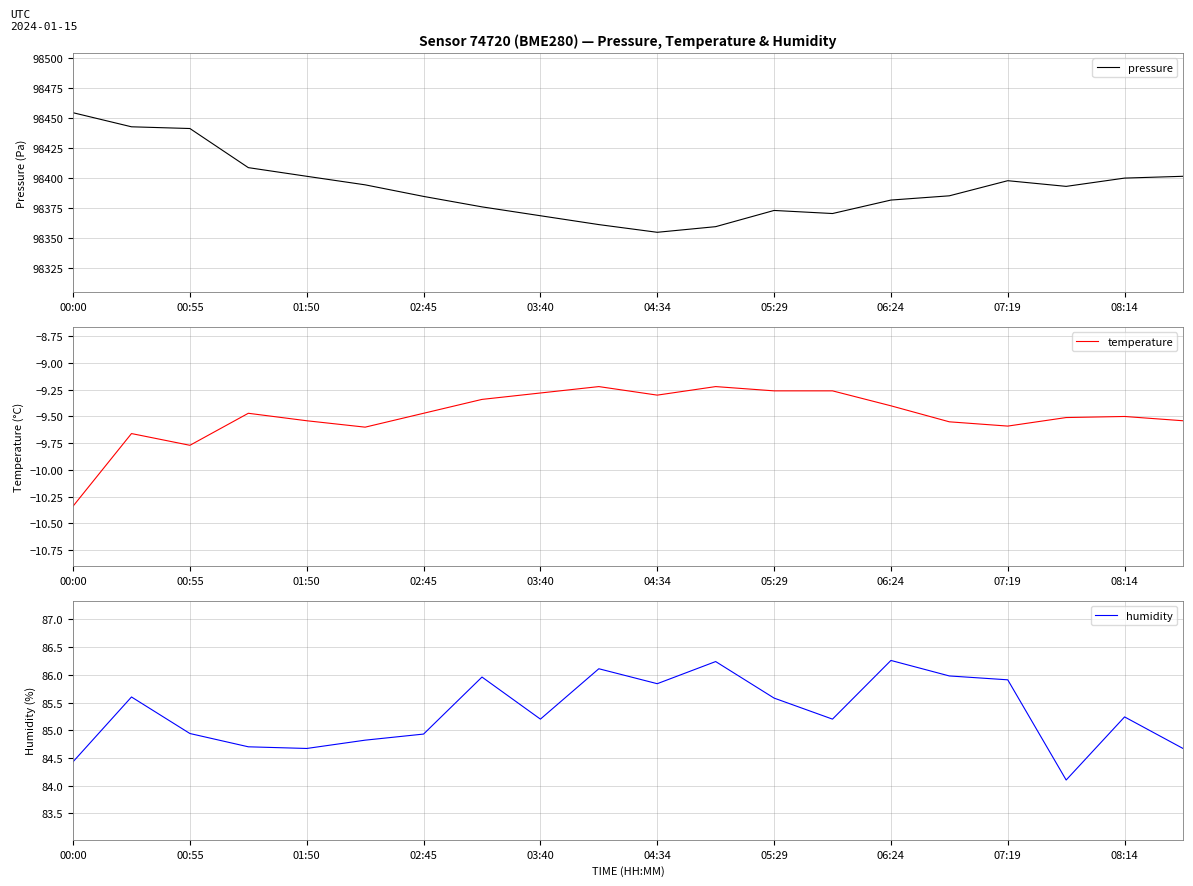

What is the difference between the second highest and second lowest values in the temperature series?

0.5